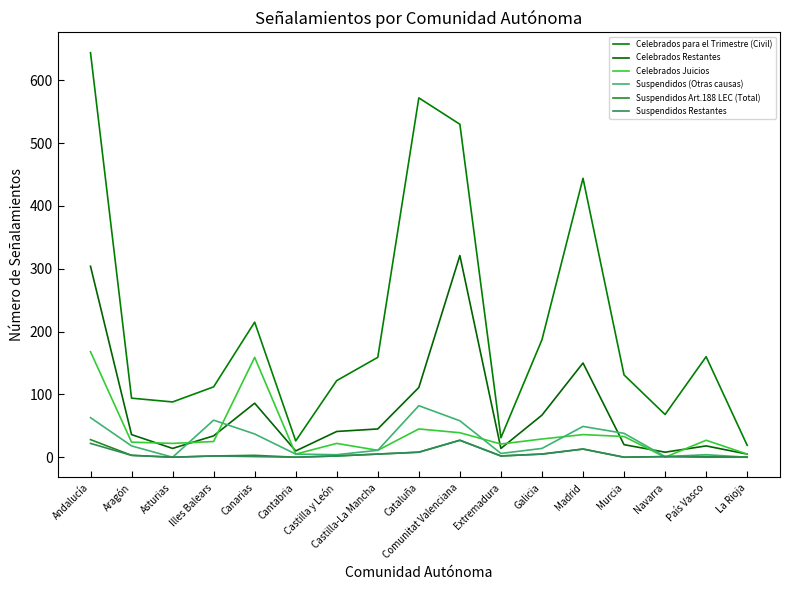

Is the value of Celebrados para el Trimestre (Civil) at Galicia greater than the value of Suspendidos Art.188 LEC (Total) at Navarra?

Yes